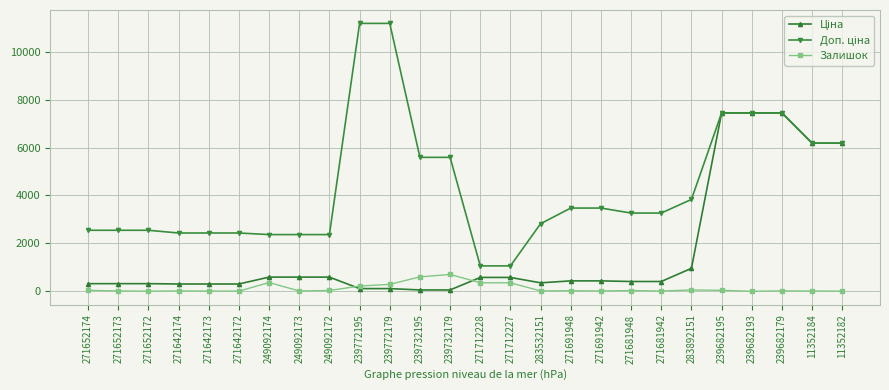

What is the difference between the highest and lowest values at 271642172?

2427.8